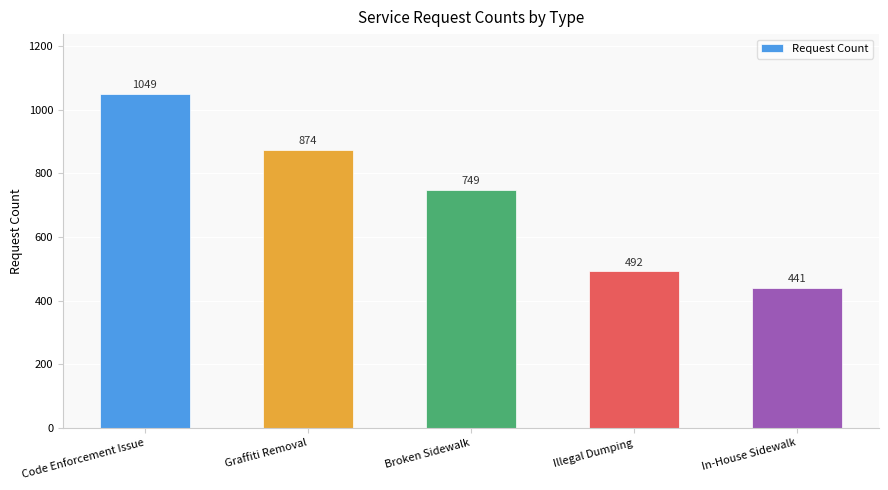

The chart shows a value of 749 at Broken Sidewalk. True or false?

True